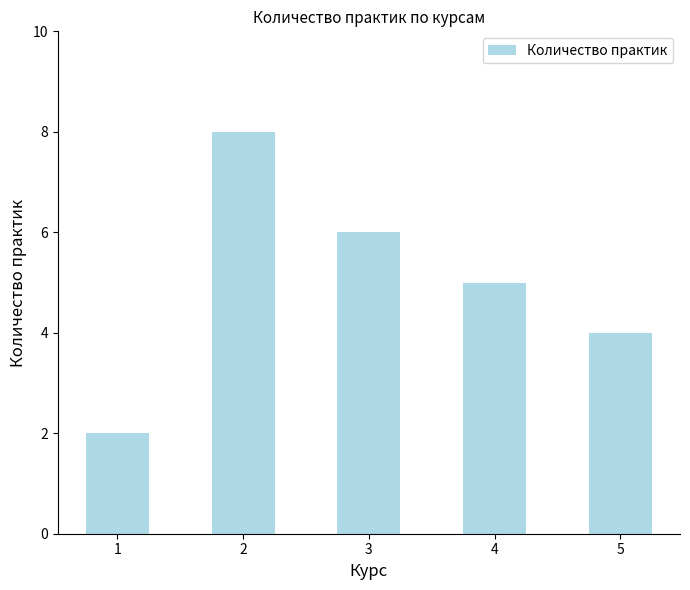

What is the difference between the maximum and second lowest values?

4